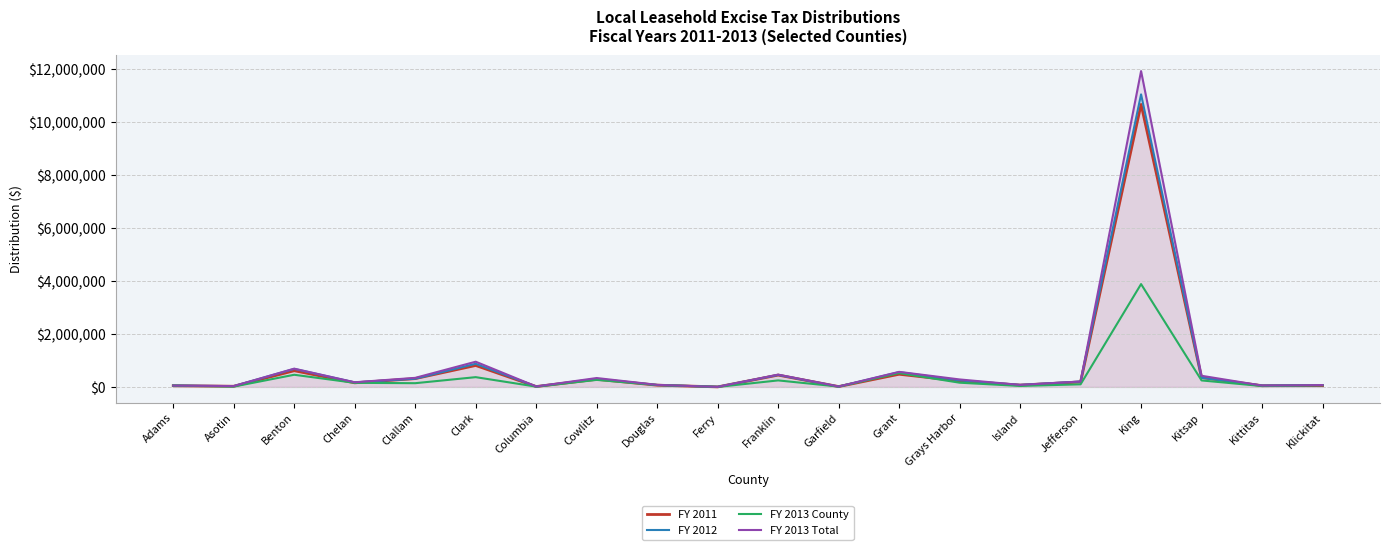

At which category does FY 2012 reach its first local peak?

Benton